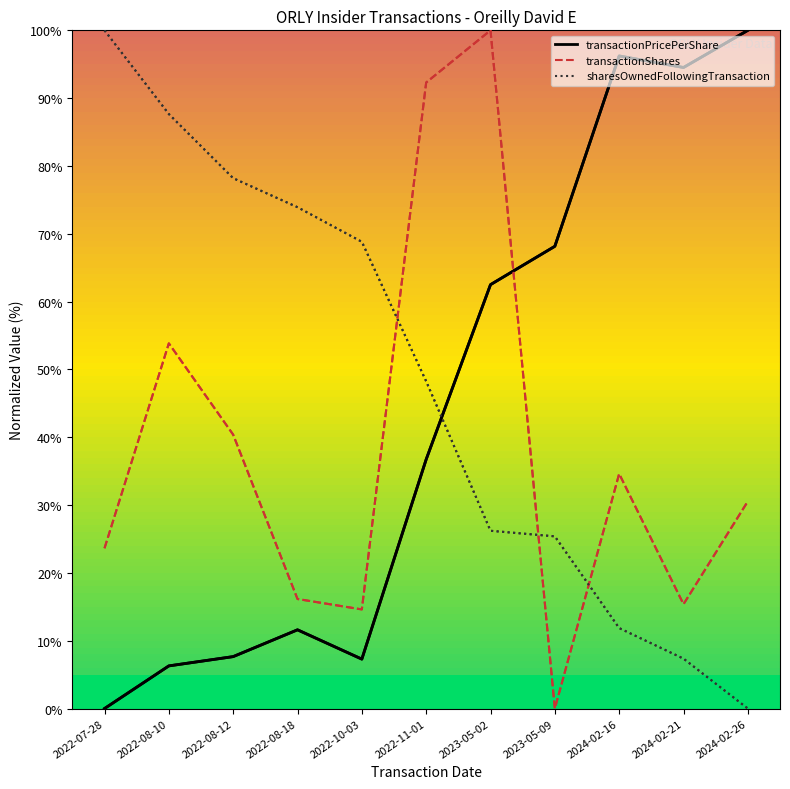

The transactionPricePerShare series shows 19.5 at 2022-08-18. True or false?

False